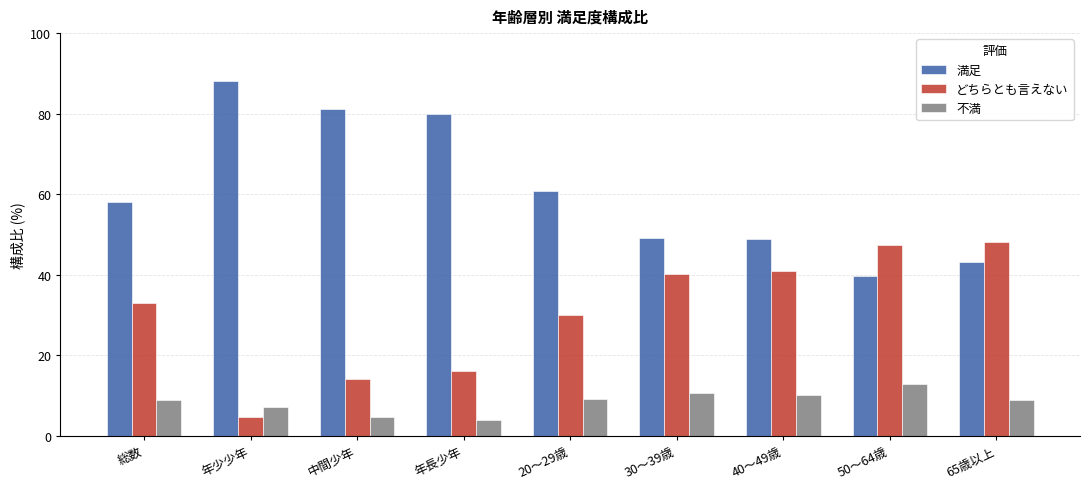

What is the total value across all series at 総数?

100.0